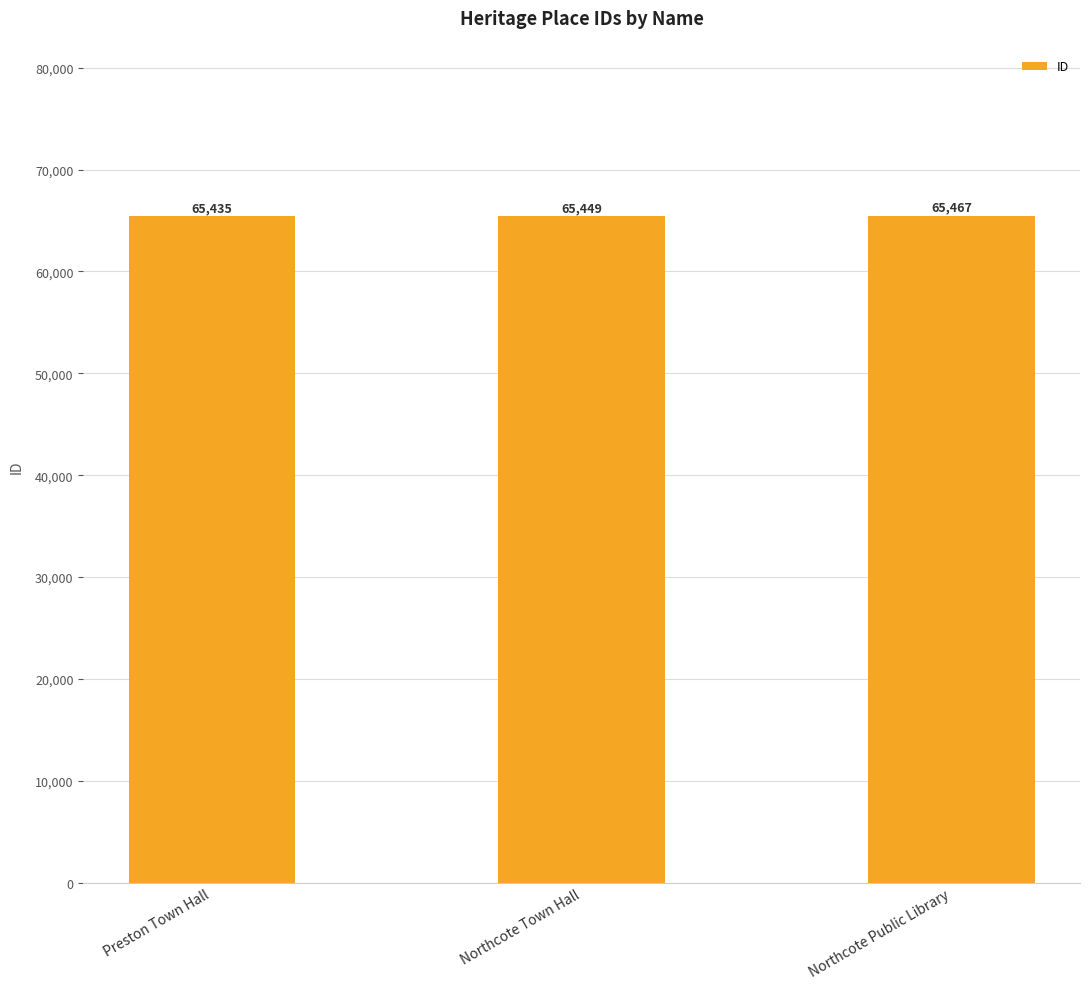

What is the average value?

65450